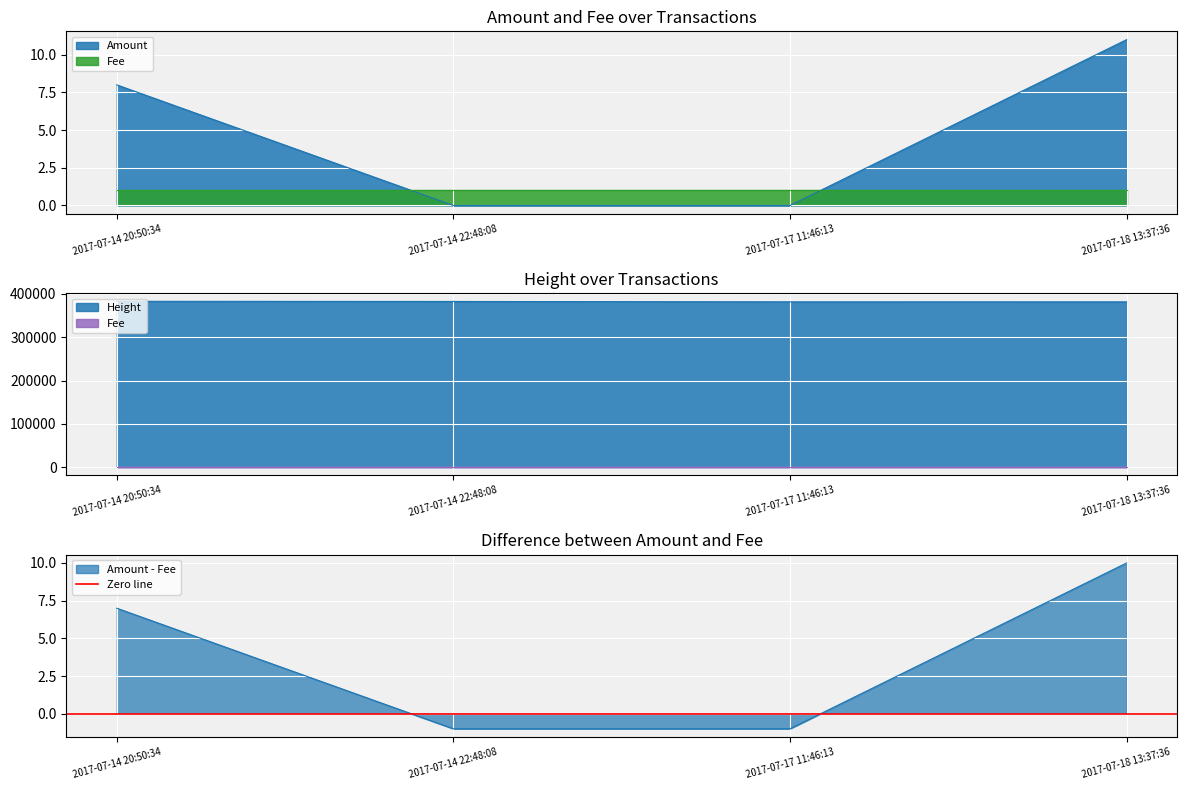

What is the sum of the Height values at 2017-07-14 20:50:34 and 2017-07-17 11:46:13?

765004